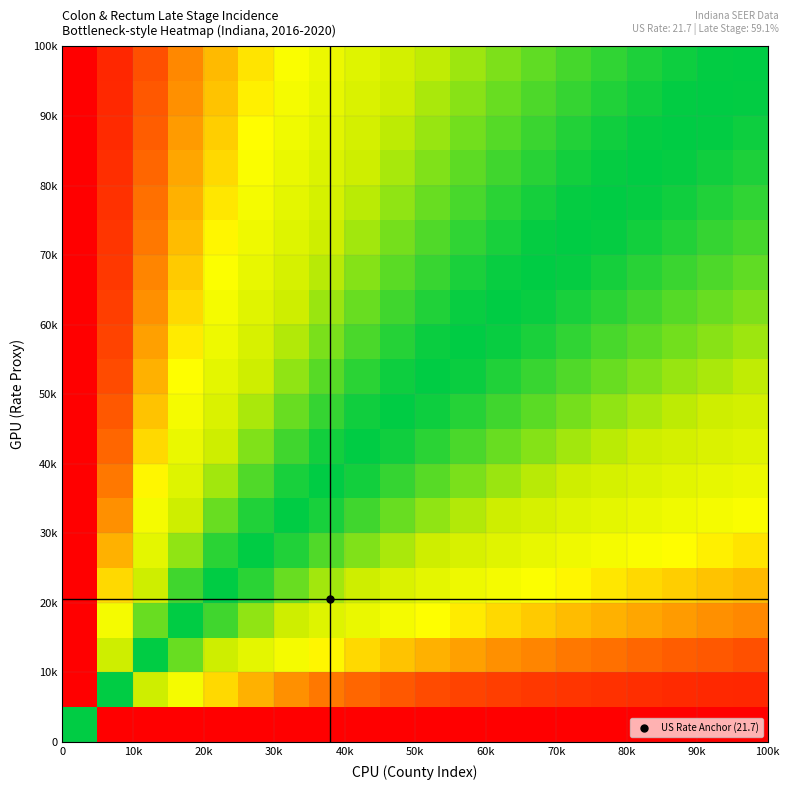

How many categories are shown in the chart?

20